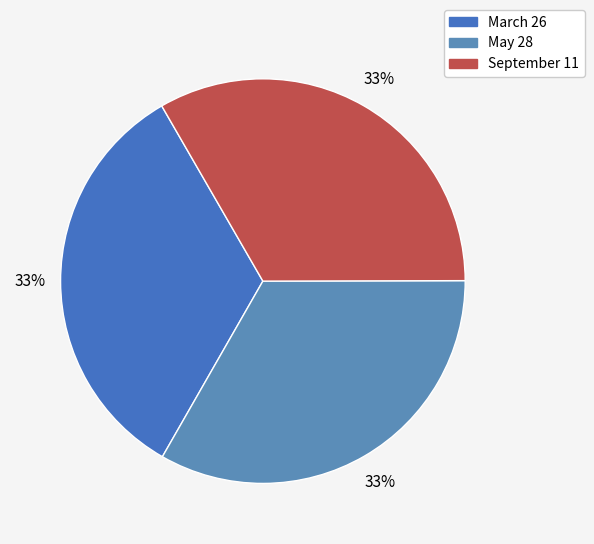

How much of the chart is everything except September 11?

66.7%